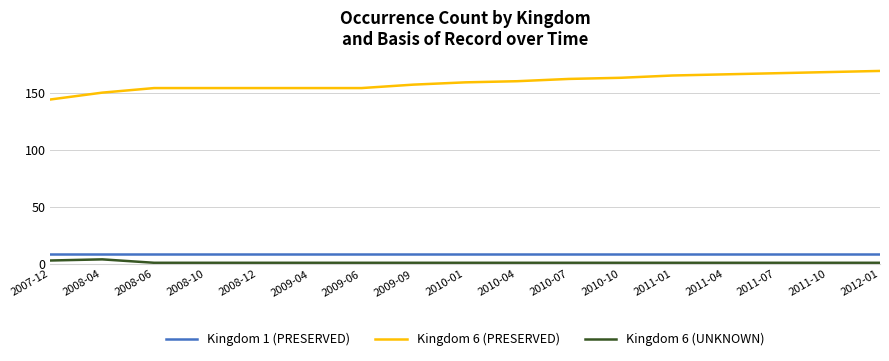

Is the value of Kingdom 1 (PRESERVED) at 2008-04 greater than the value of Kingdom 6 (UNKNOWN) at 2012-01?

Yes